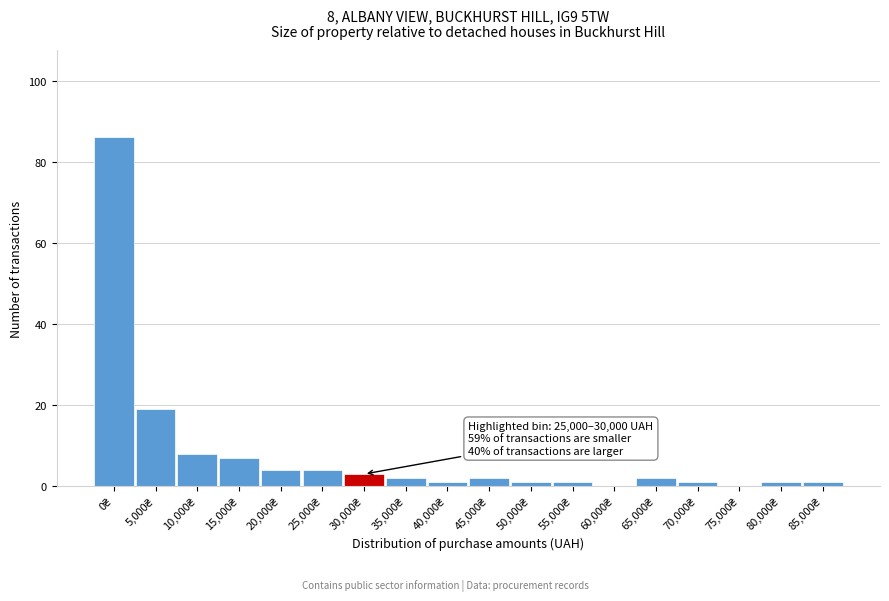

What is the sum of all values?

143